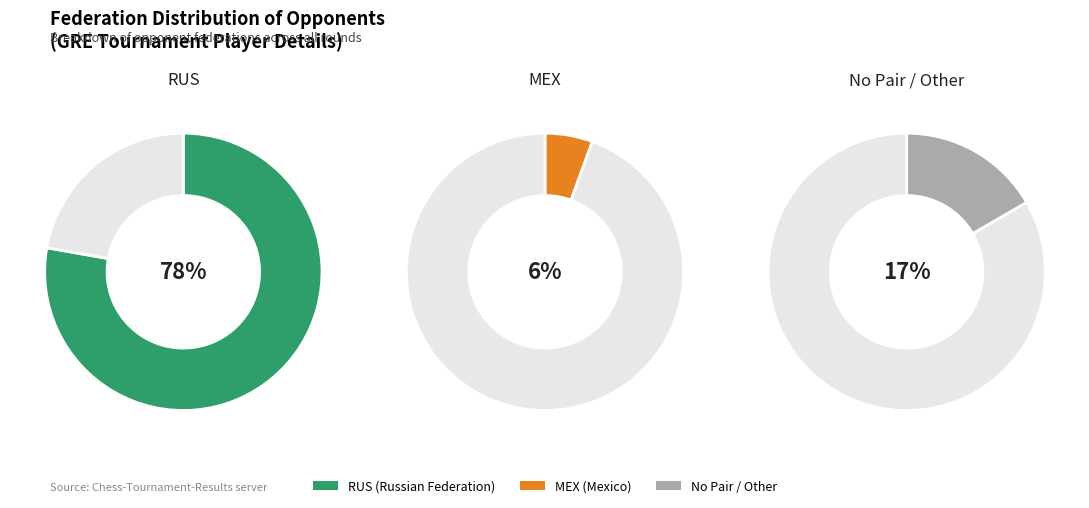

Is it true that RUS is 52% of the pie?

False